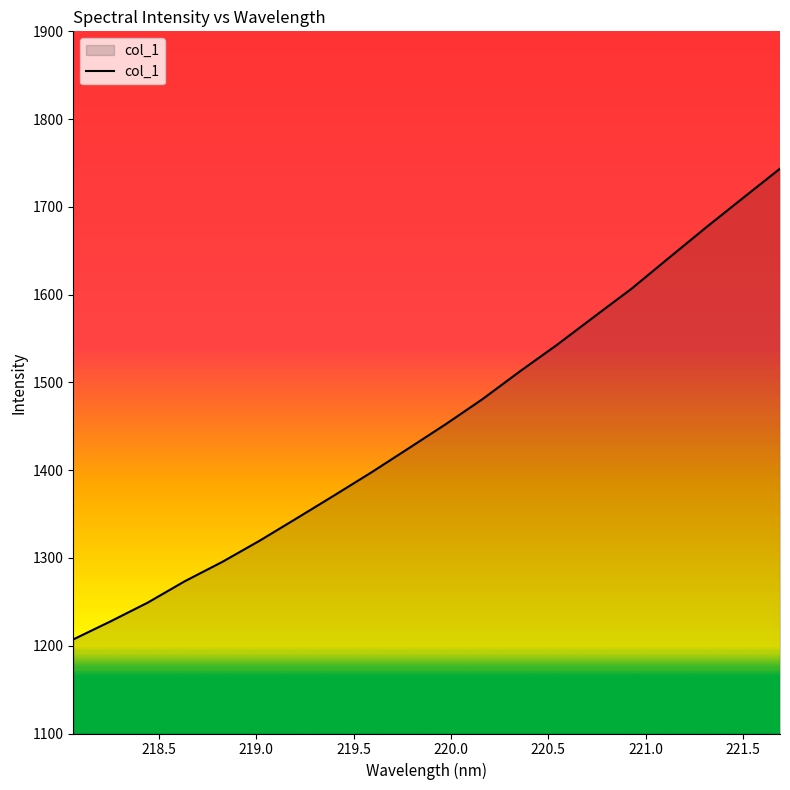

What is the greatest value displayed?

1743.6